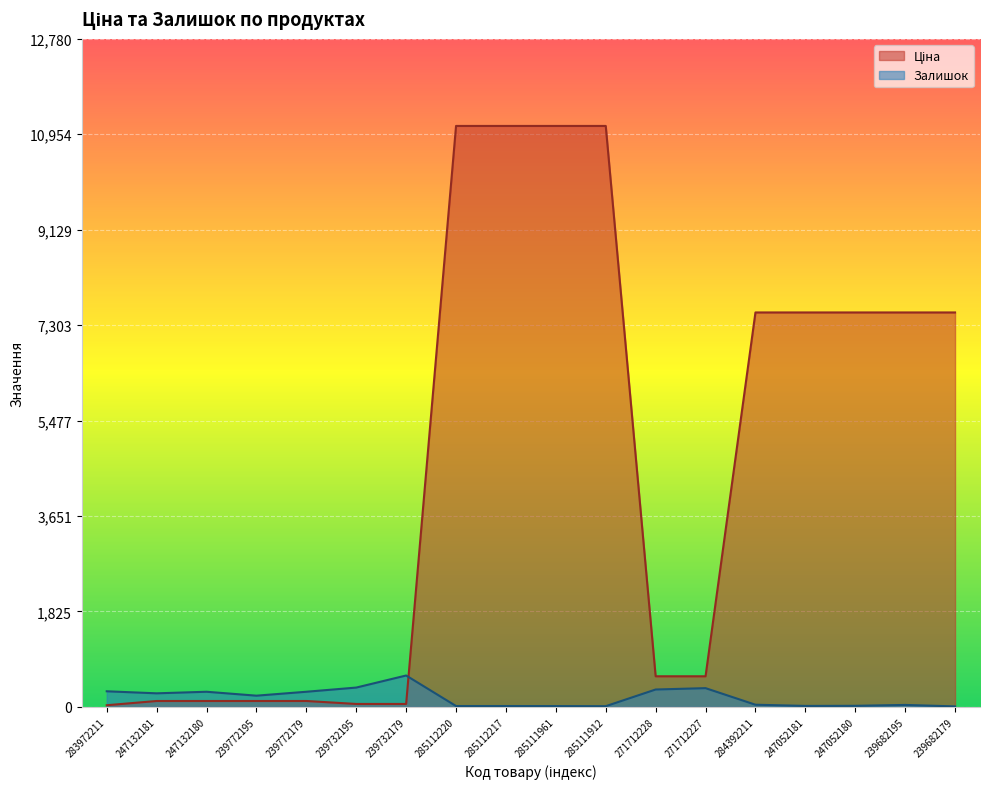

At which label is Залишок closest to 305?

283972211